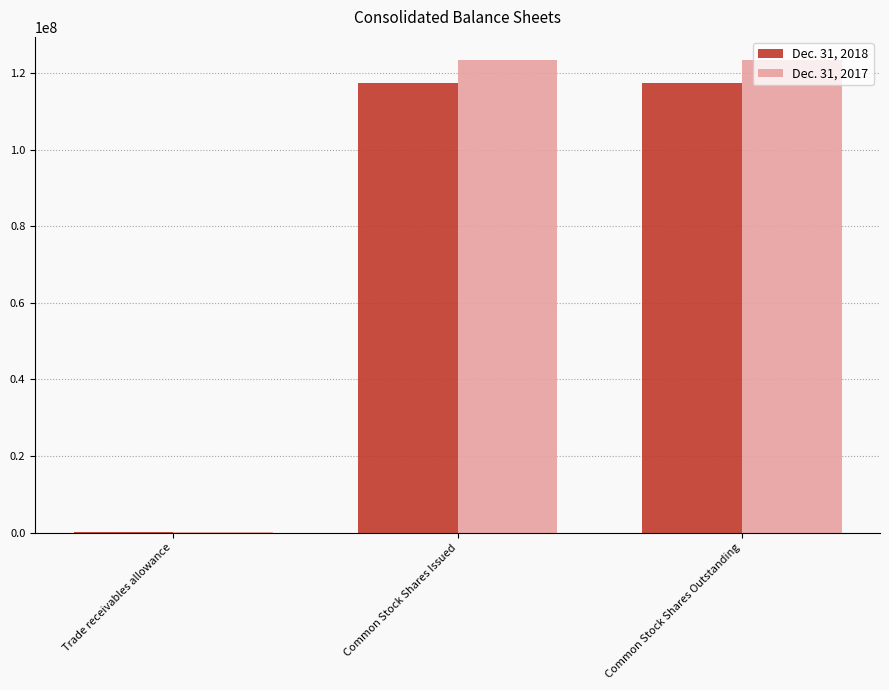

Which series has the widest spread of values?

Dec. 31, 2017